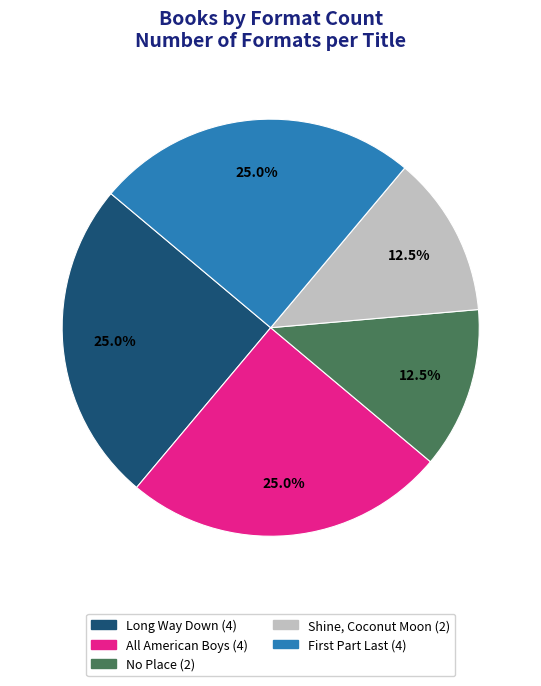

How much of the chart is everything except All American Boys?

75.0%